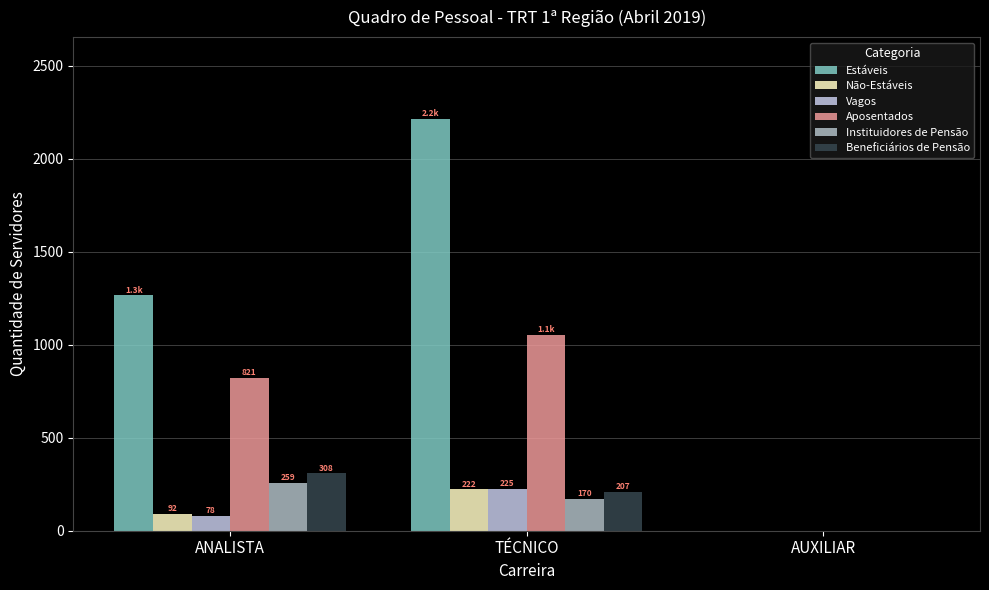

Which series has the largest total across all categories?

Estáveis